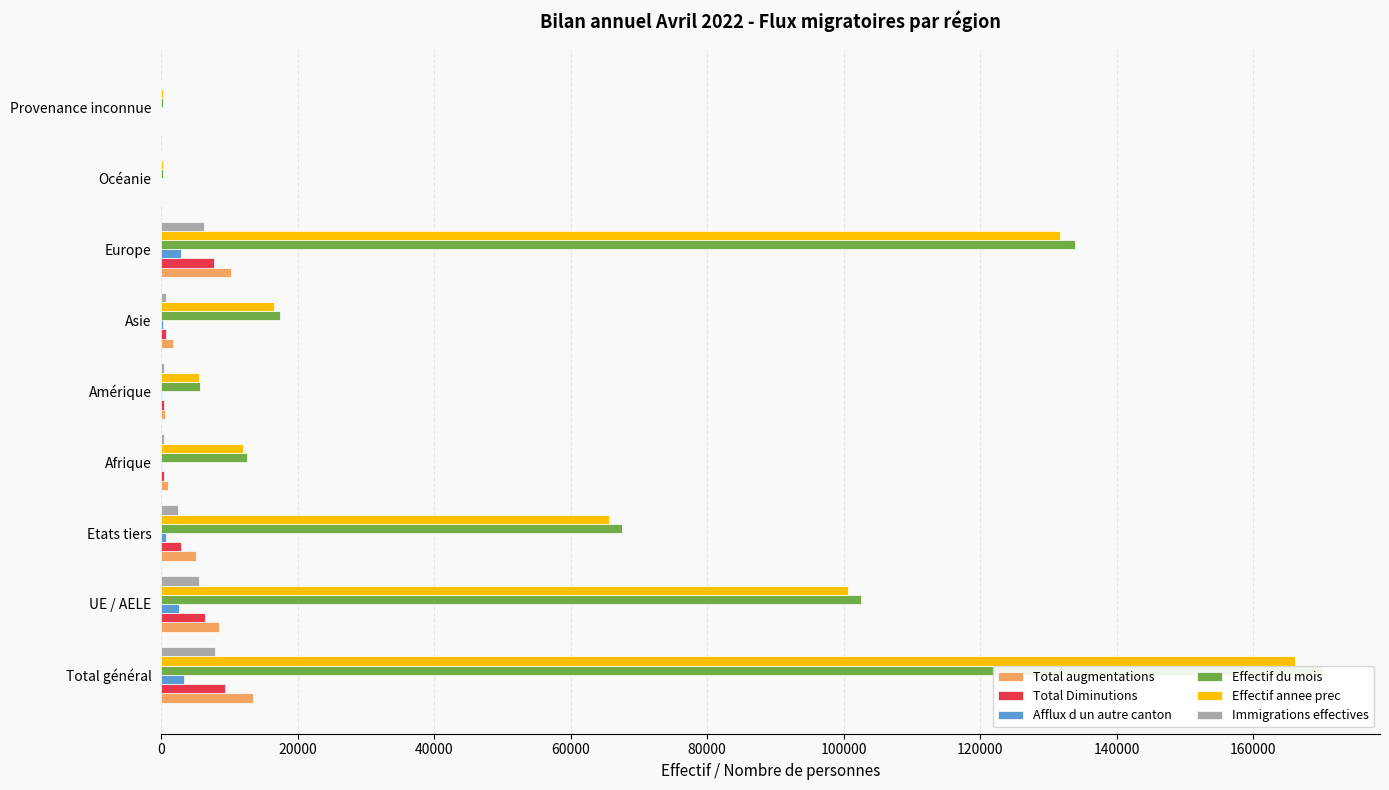

What value does the Effectif du mois series have at Provenance inconnue, to the nearest 100?

300